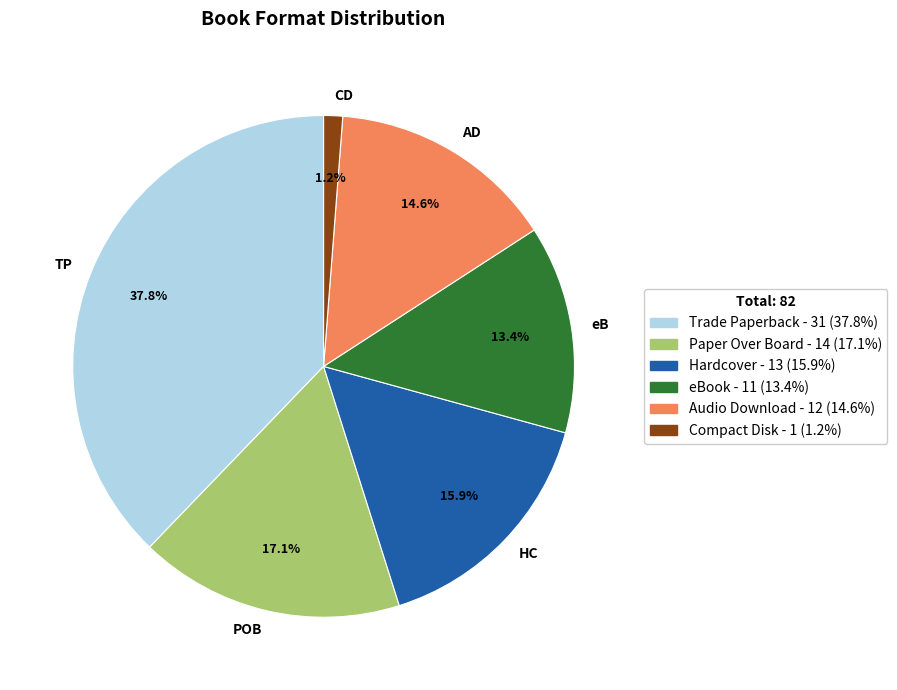

Does POB account for over 50% of the chart?

No